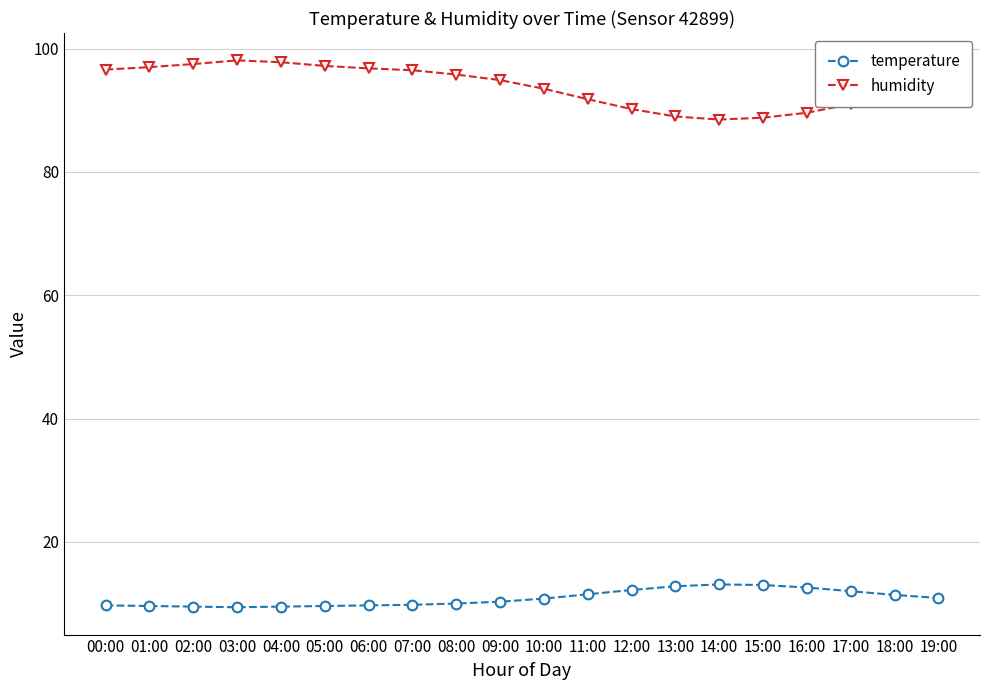

True or false: humidity has a value of 88.5 at 14:00.

True